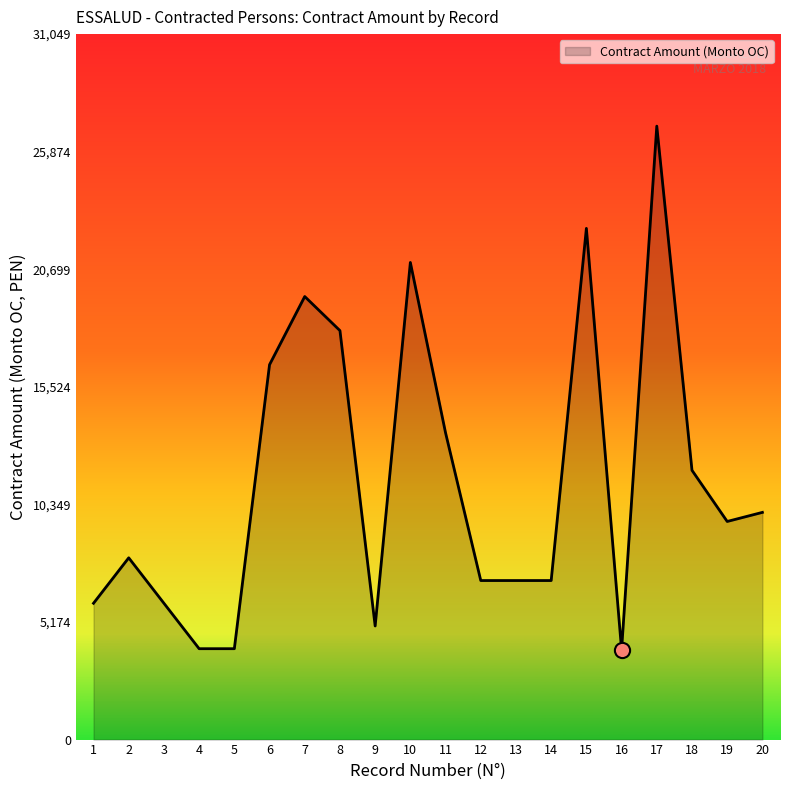

Between 9 and 18, which is larger?

18